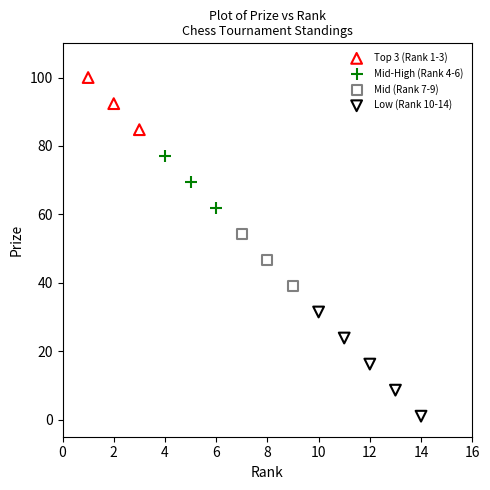

Which series contains the highest Y value?

Top 3 (Rank 1-3)